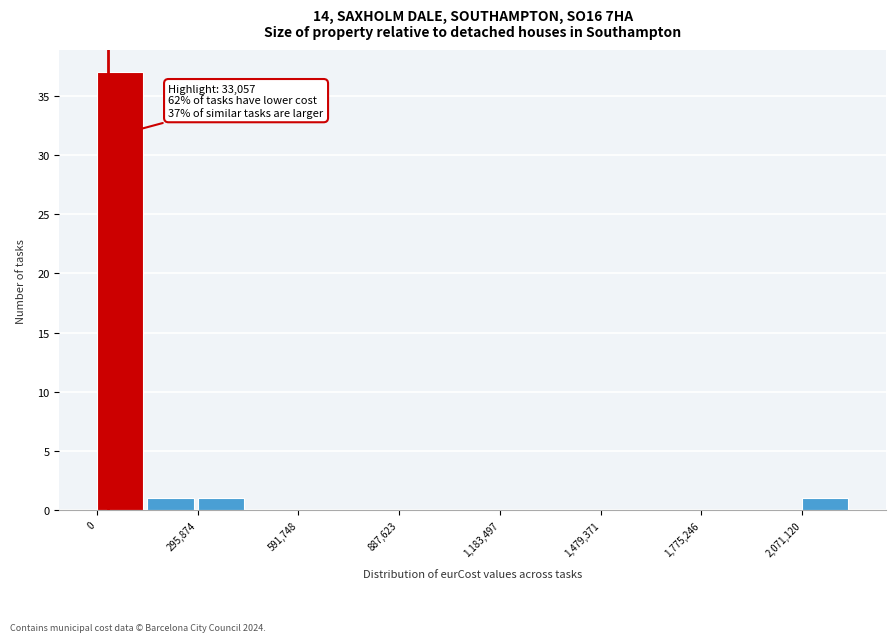

Around what value on the x-axis is the tallest bar? Give the approximate position of its centre, as read against the axis.

50000